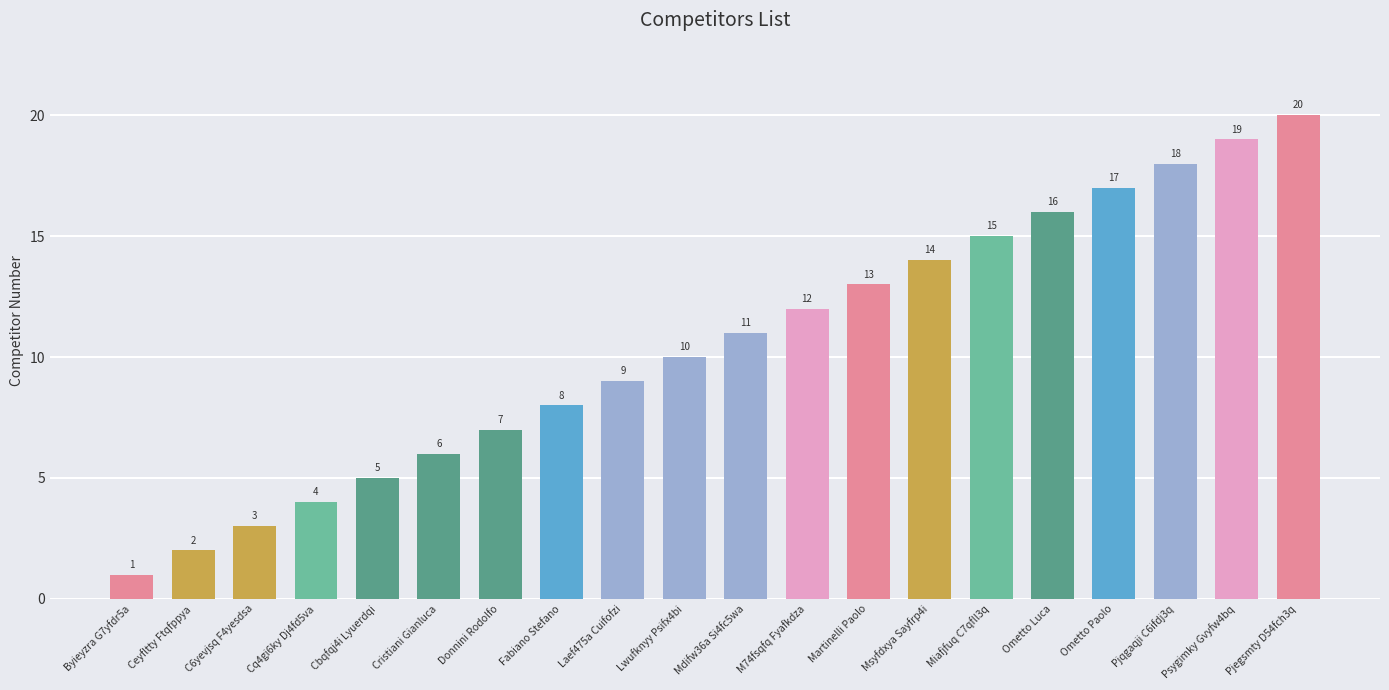

What is the label of the 20th bar from the right?

Byieyzra G7yfdr5a